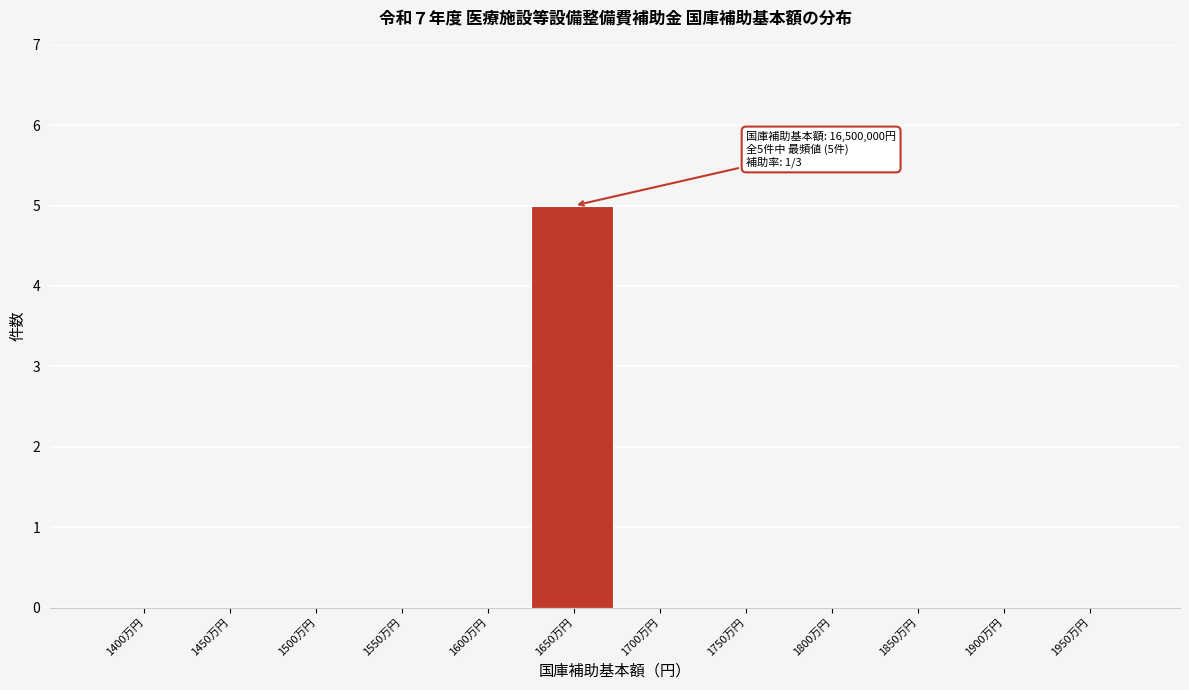

Reading right to left, what are all the values shown in this chart?

1950万円=0	1900万円=0	1850万円=0	1800万円=0	1750万円=0	1700万円=0	1650万円=5	1600万円=0	1550万円=0	1500万円=0	1450万円=0	1400万円=0